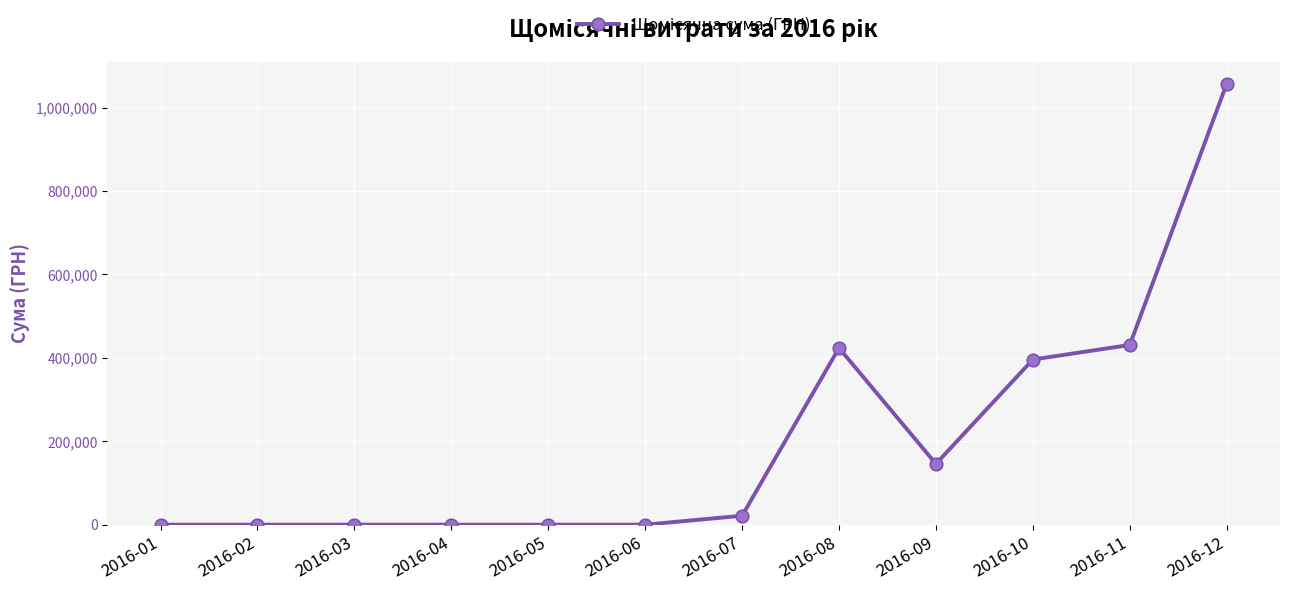

Approximately how many times larger is the value at 2016-08 compared to 2016-09?

2.9